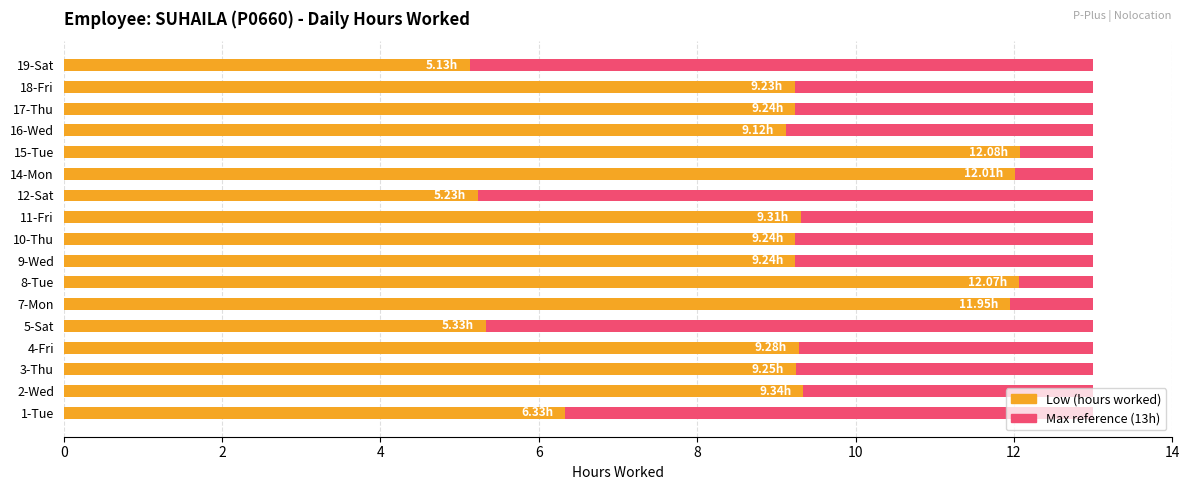

What are all the series names shown in the legend?

Max reference (13h), Low (hours worked)